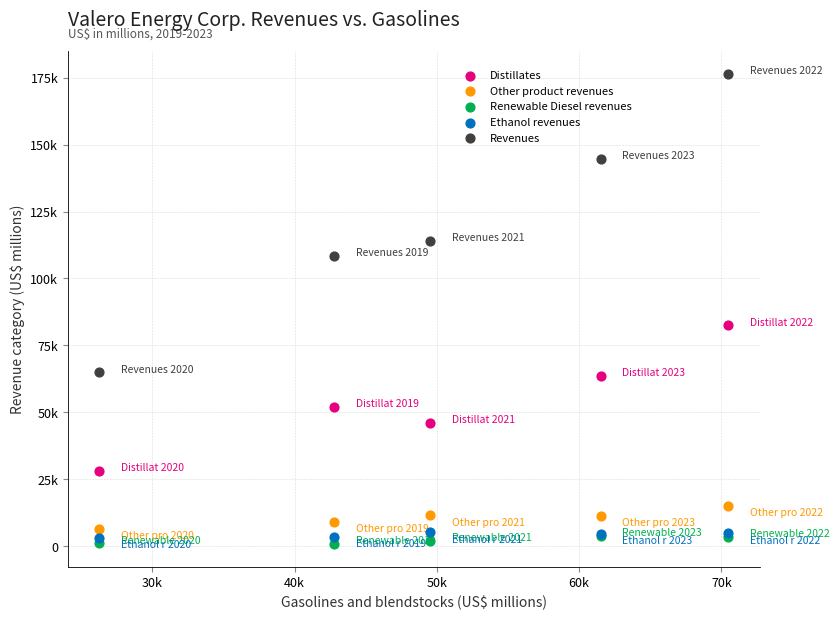

Which series reaches the minimum Y coordinate?

Renewable Diesel revenues